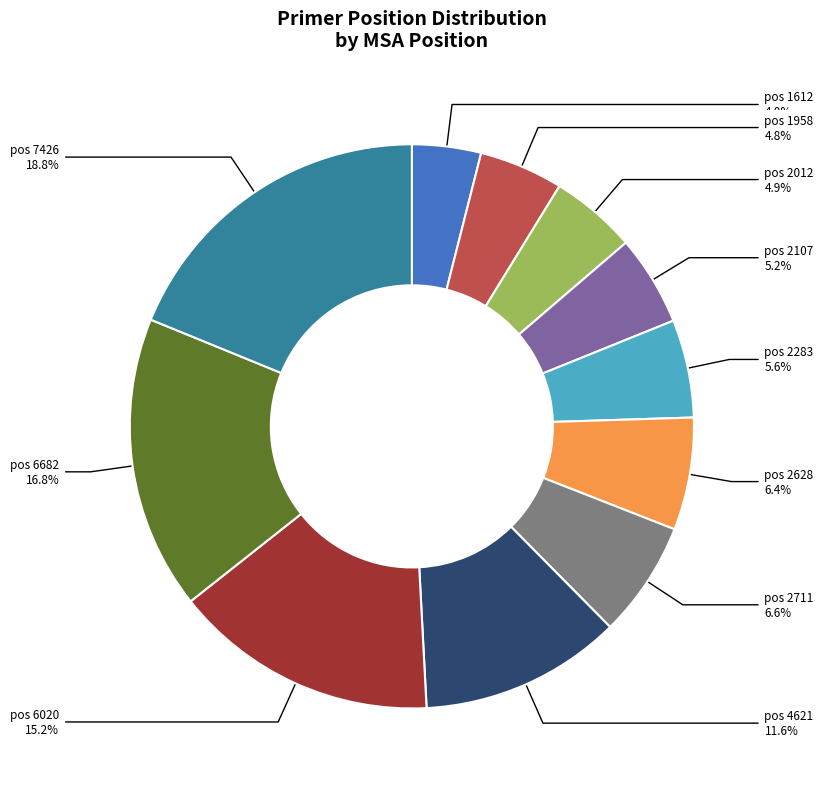

Between pos 1958 and pos 6682, which is larger?

pos 6682